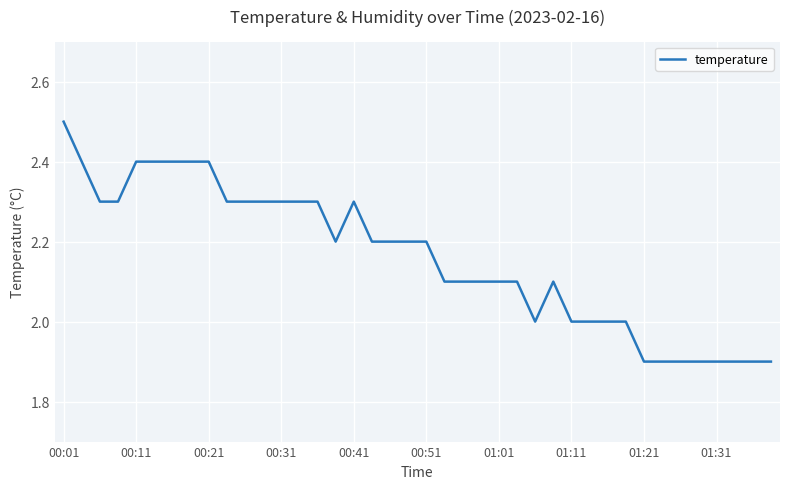

What is the smallest value displayed?

1.9